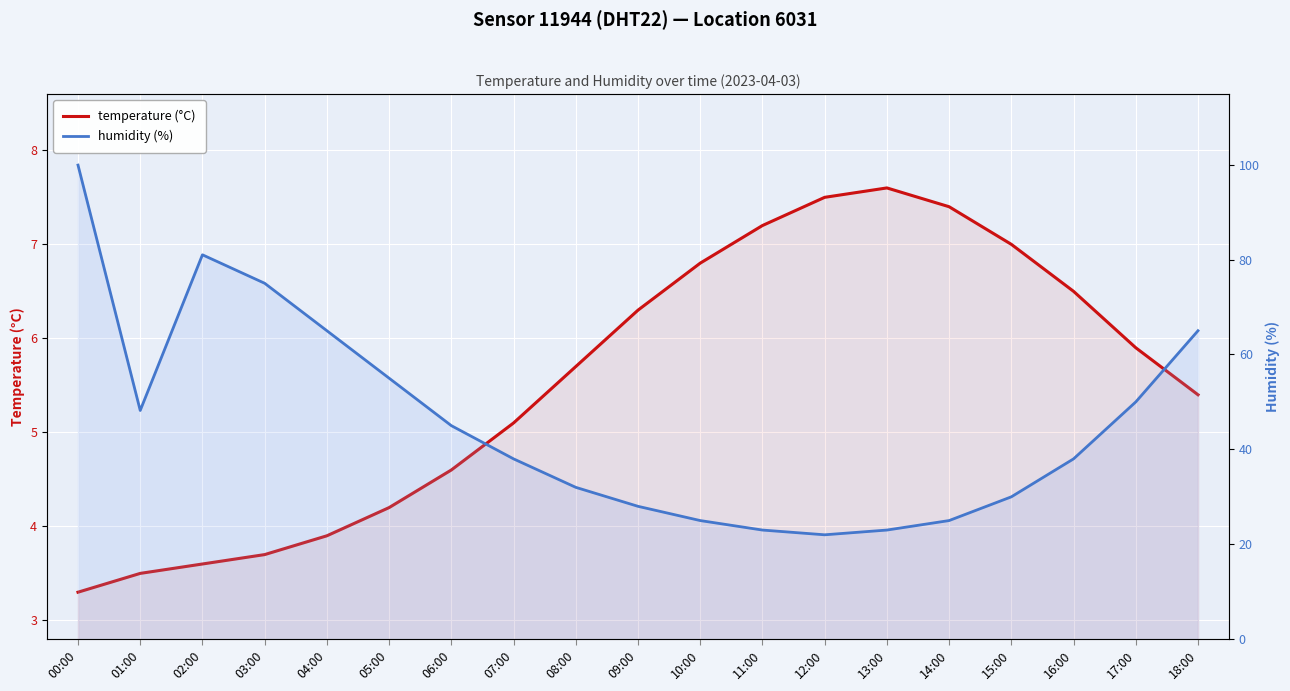

The value of humidity (%) at 07:00 is 16.0. True or false?

False